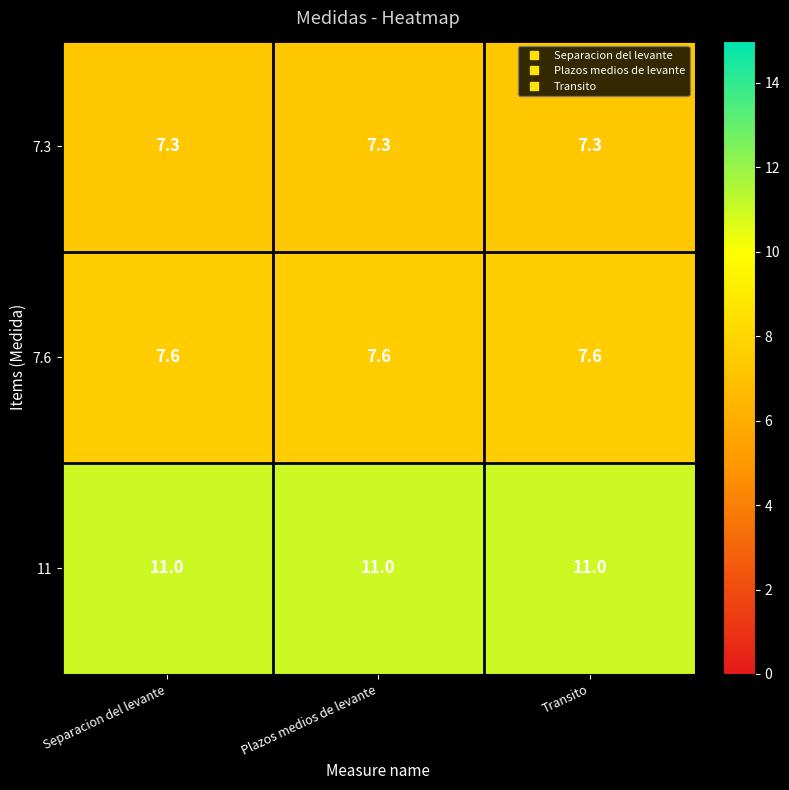

What is the average value of the 11 series?

11.0